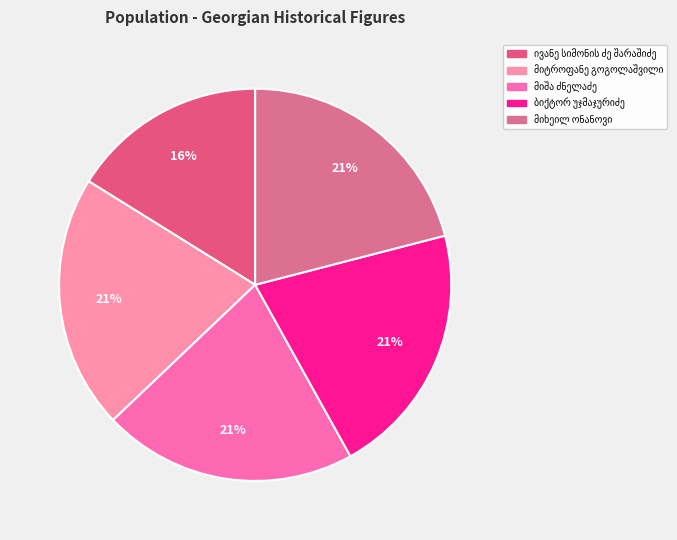

Count the number of slices in the pie.

5